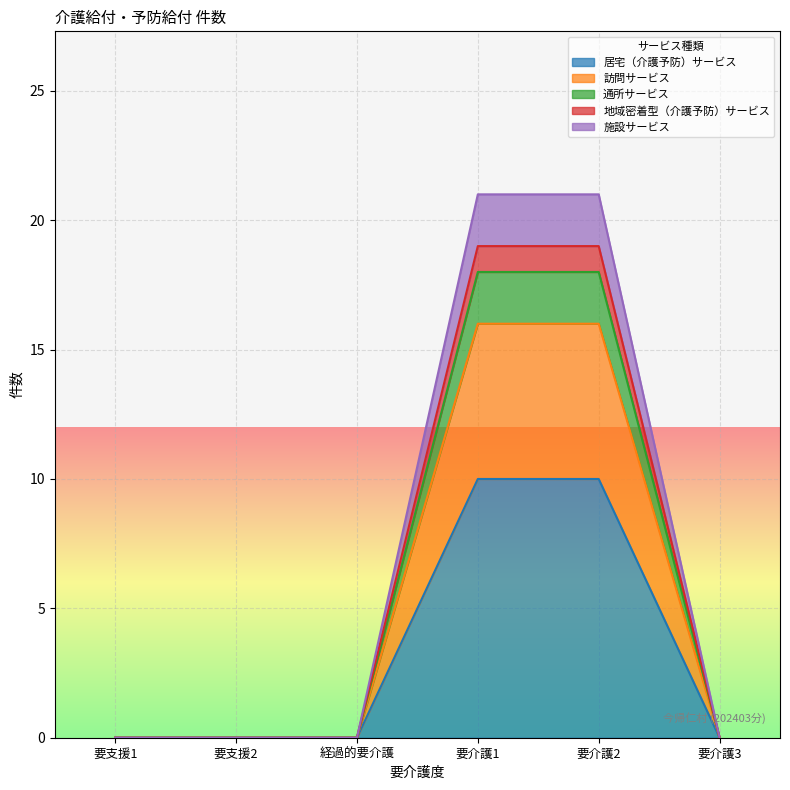

Does the chart display data point markers on the line(s)?

No